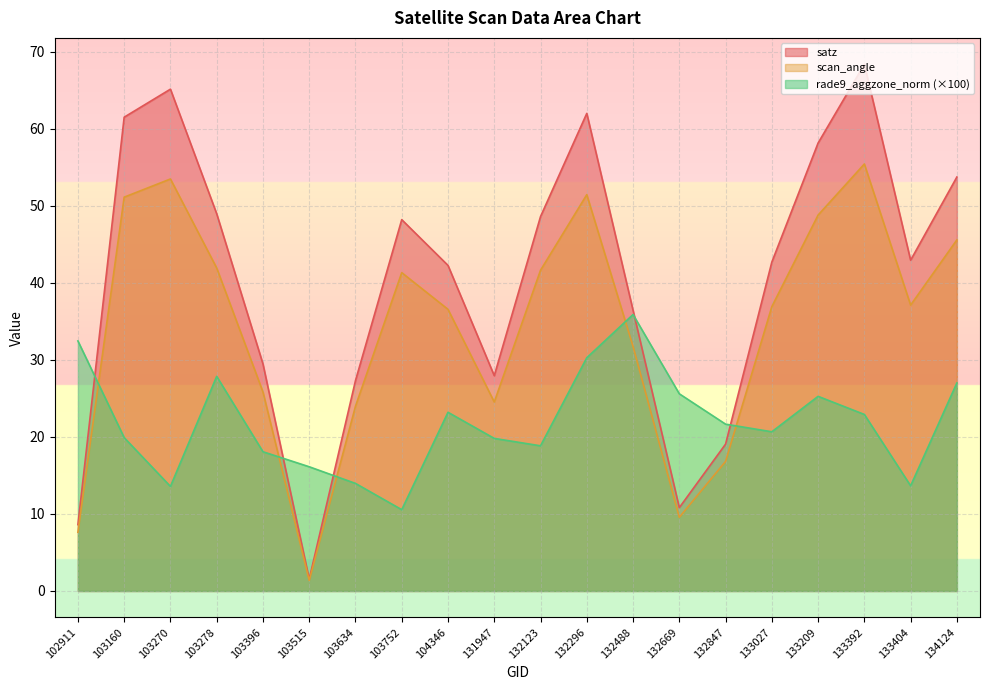

At which label does rade9_aggzone_norm first exceed 21?

102911